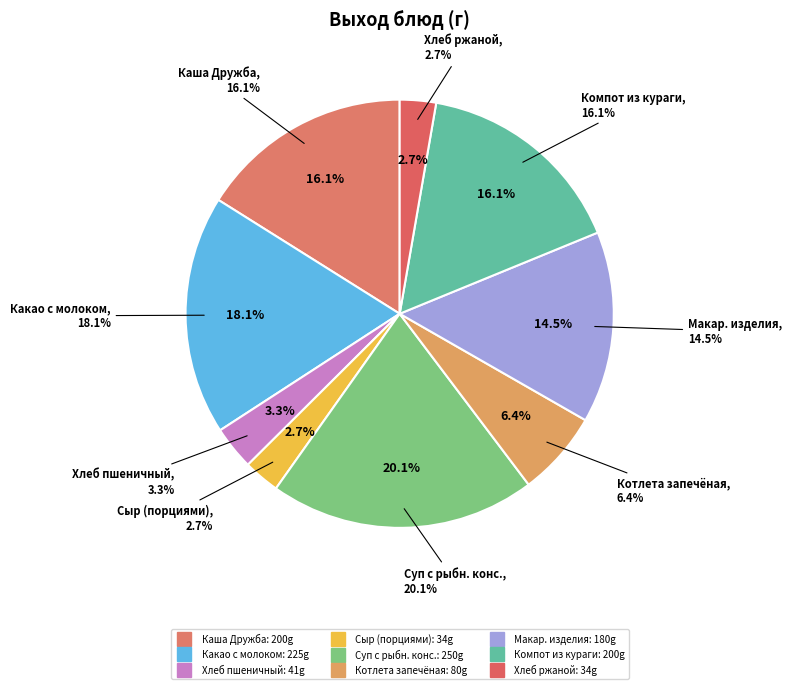

To the nearest percent, what is the difference between the largest and smallest slice percentages?

17%